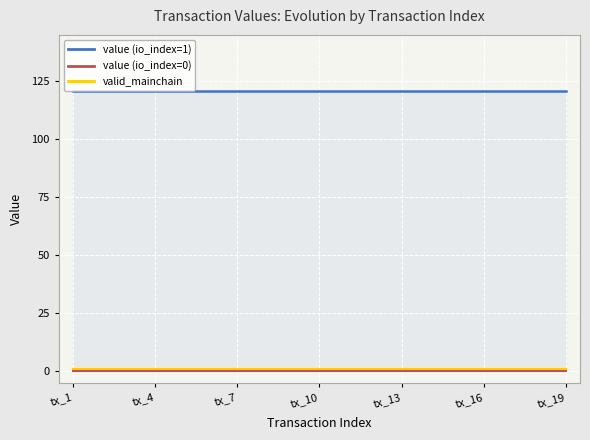

True or false: valid_mainchain and value (io_index=1) intersect in this chart.

False